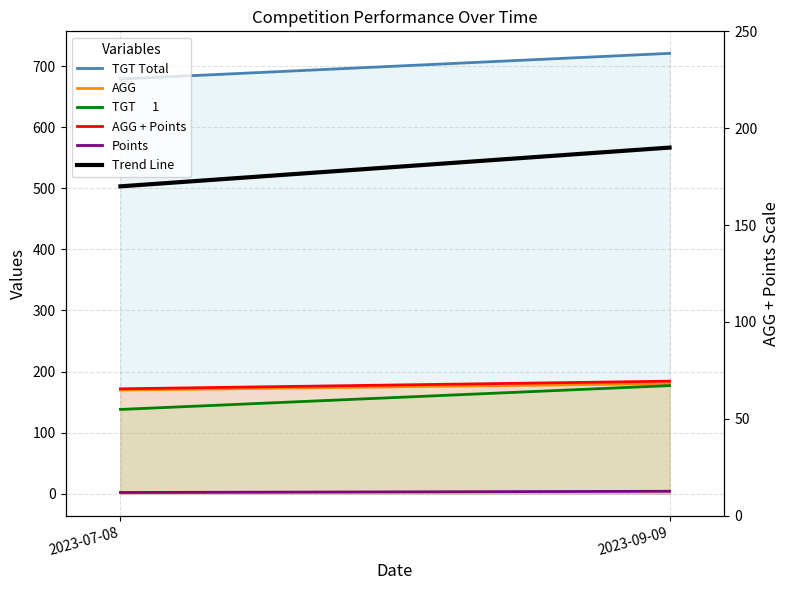

At how many categories does at least one series exceed 106?

2